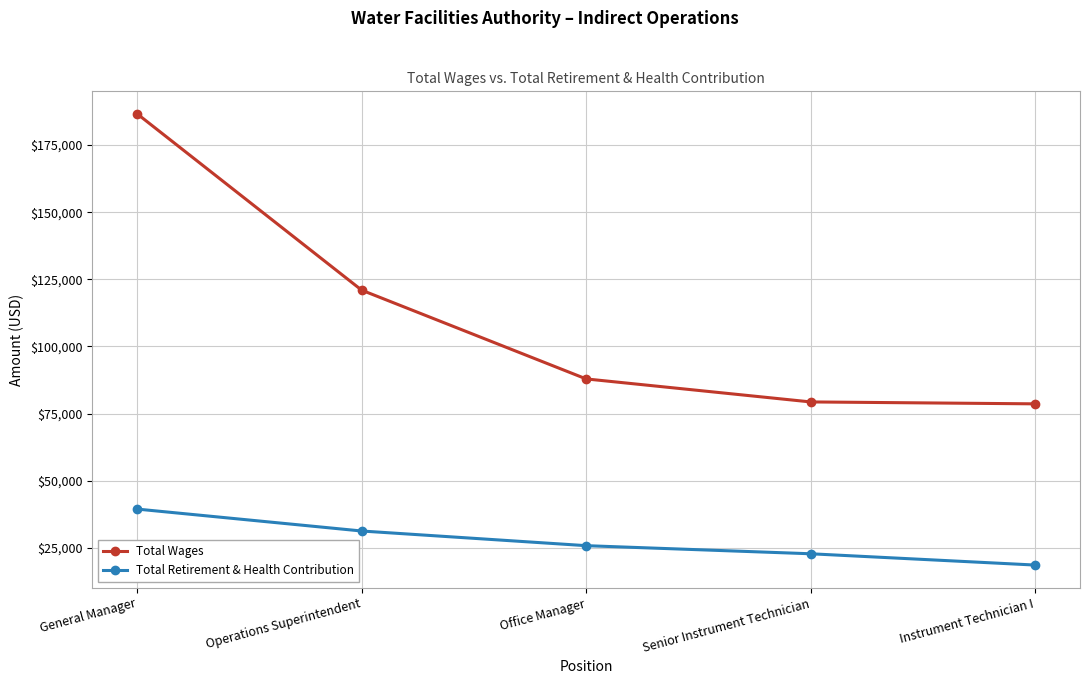

What position from the right is General Manager?

5